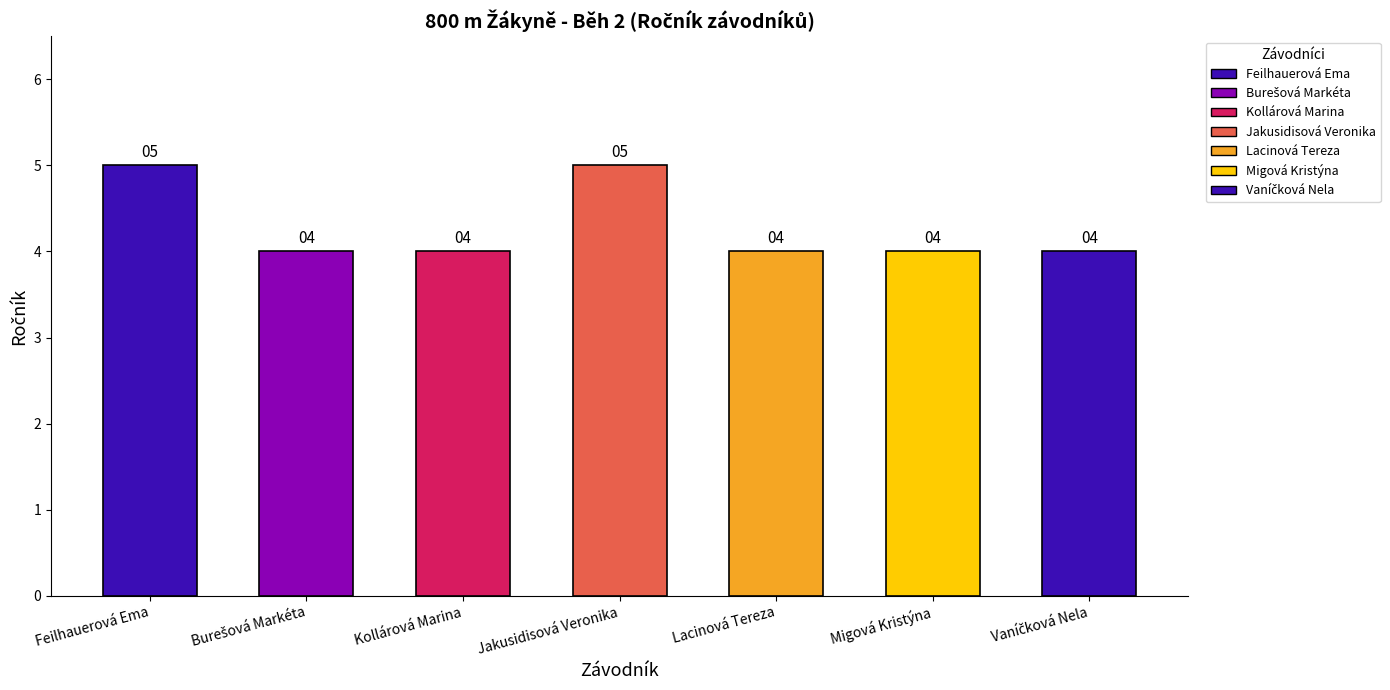

What is the approximate value at Feilhauerová Ema?

5